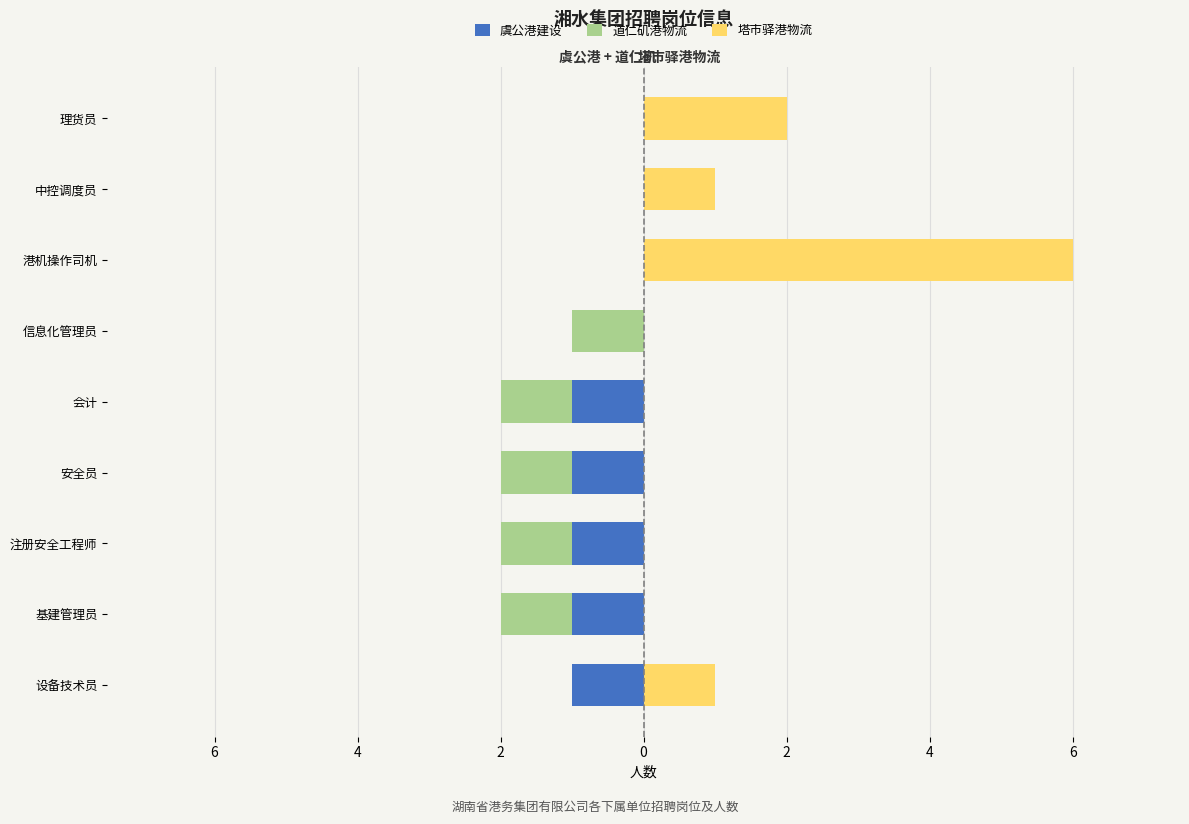

The 道仁矶港物流 series shows 0 at 6. True or false?

False